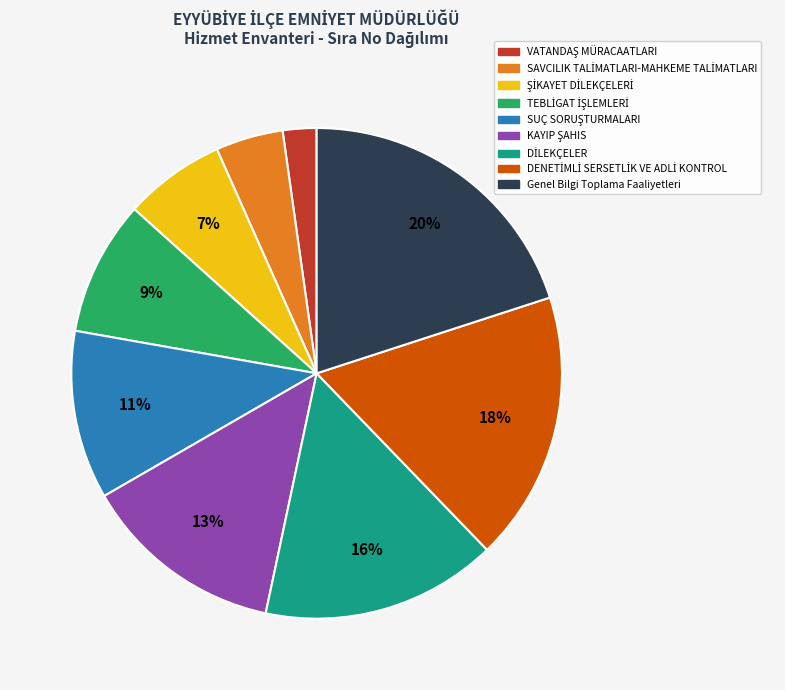

Count the number of slices in the pie.

9